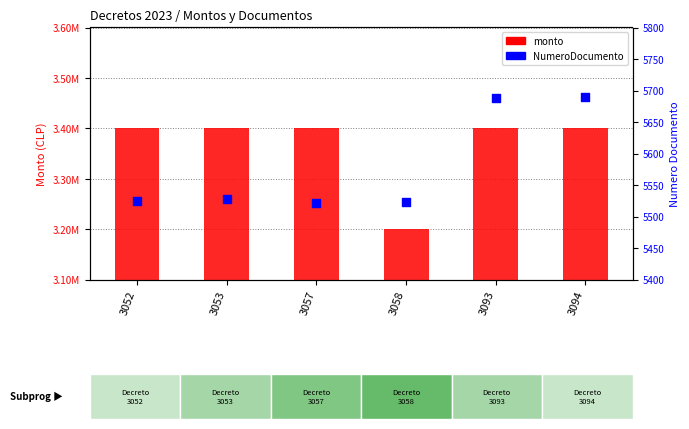

What is the total value across all series at 3058?

3205523